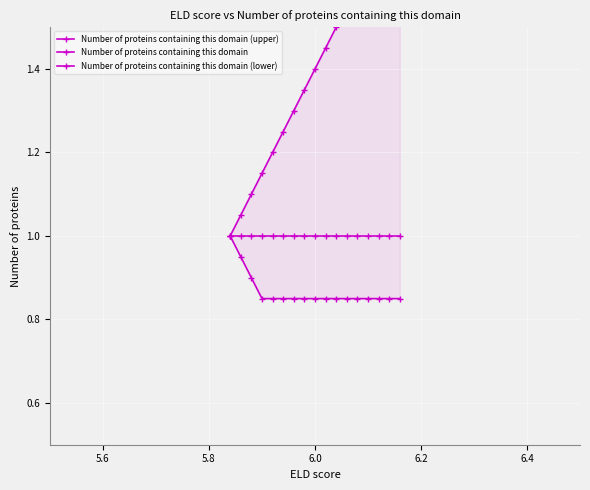

True or false: Number of proteins containing this domain (lower) has more than 2 points higher than both neighbors.

False